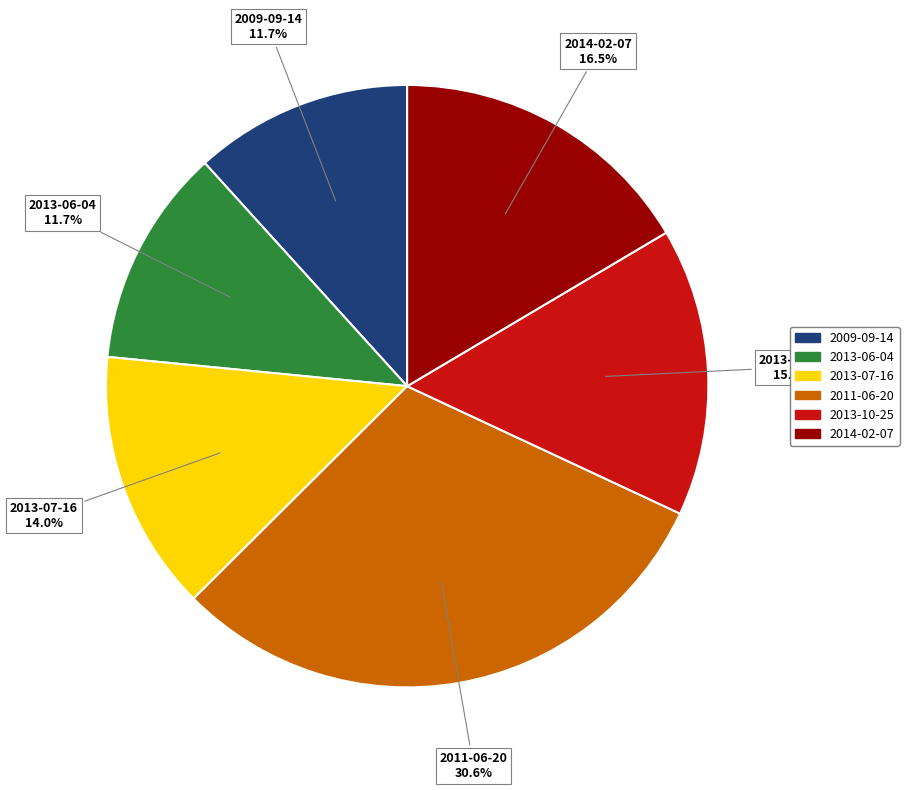

Does any single category account for the majority?

No